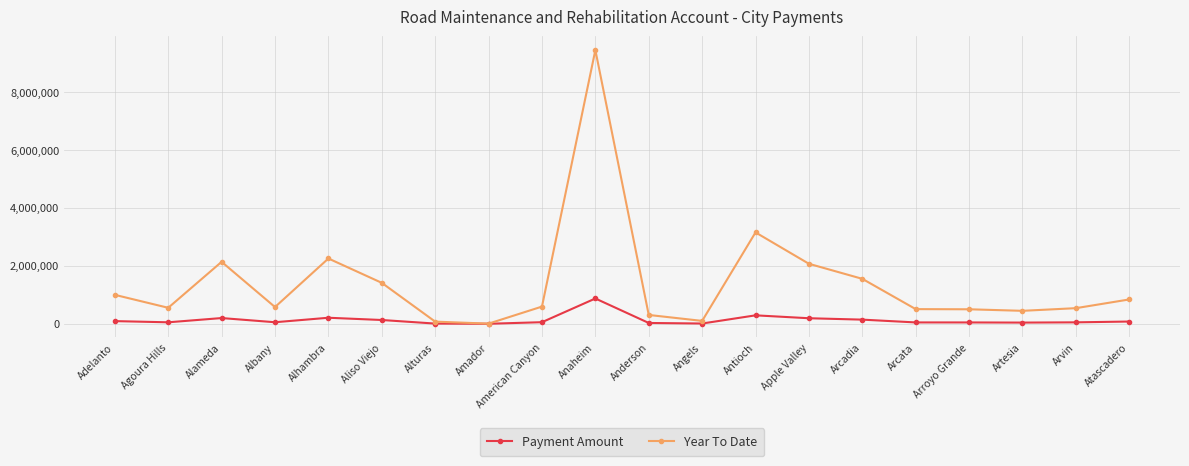

Which category has the highest value in the Payment Amount series?

Anaheim